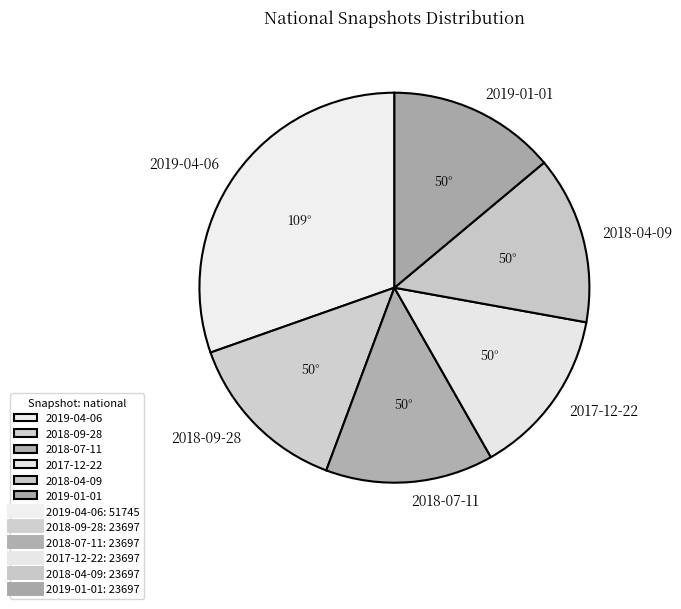

What is the ratio of the value at 2018-07-11 to the value at 2018-04-09?

1.0